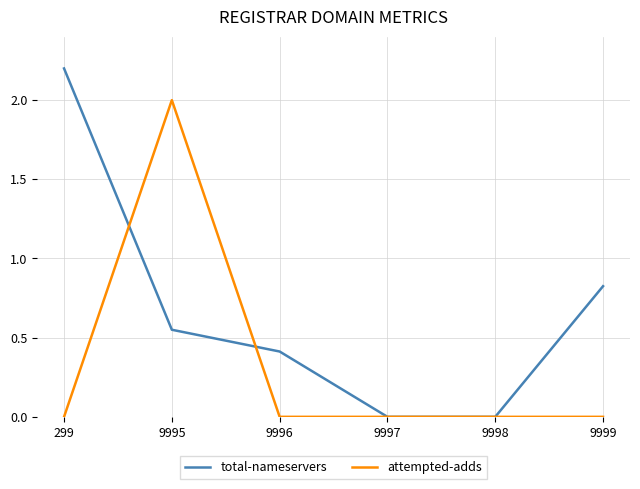

At which category is the sum across all series the highest?

9995